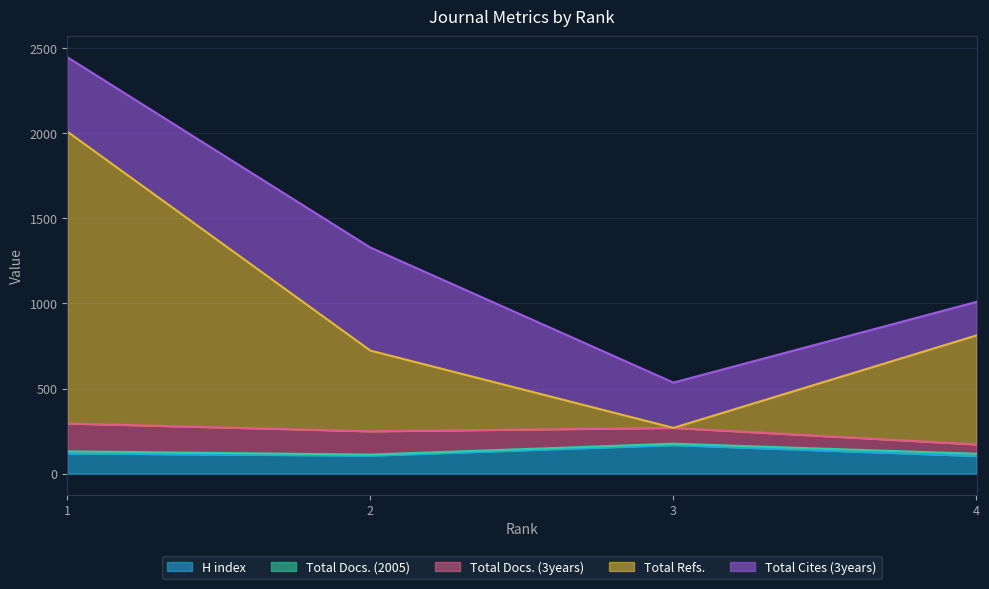

Is it true that Total Docs. (3years) equals 137 at 2?

True